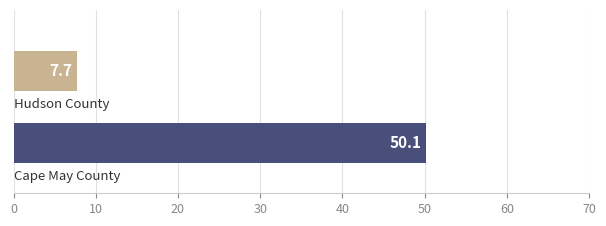

What is the smallest value displayed?

7.7